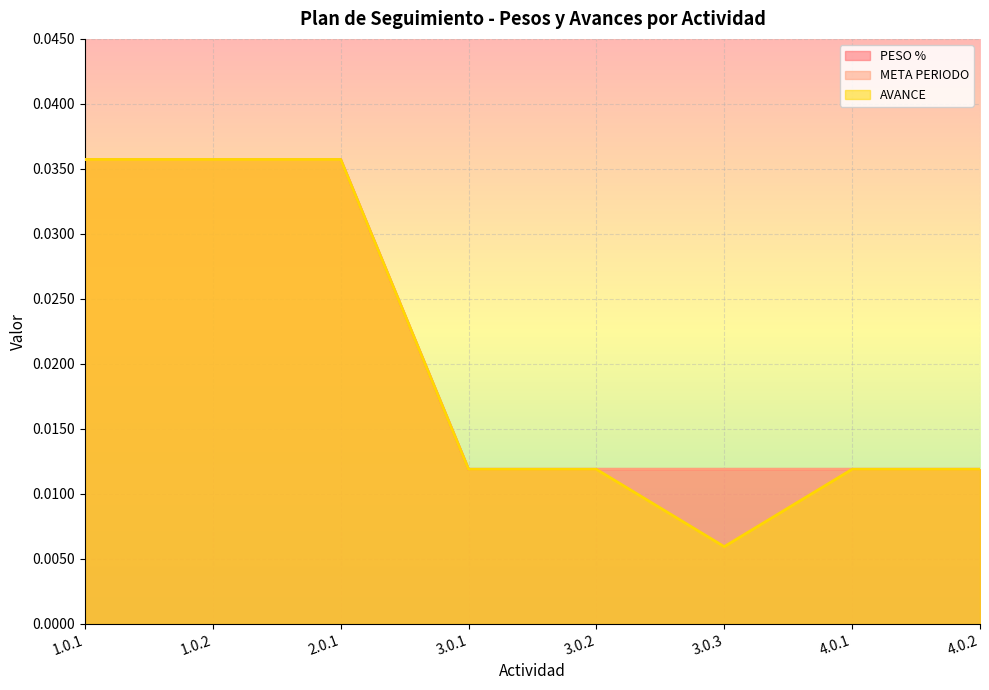

How many lines are shown in the chart?

3